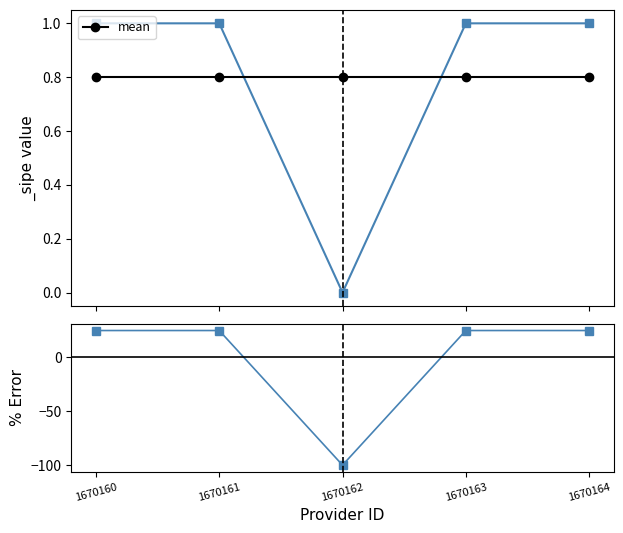

At which category does % Error reach its first local valley?

1670162